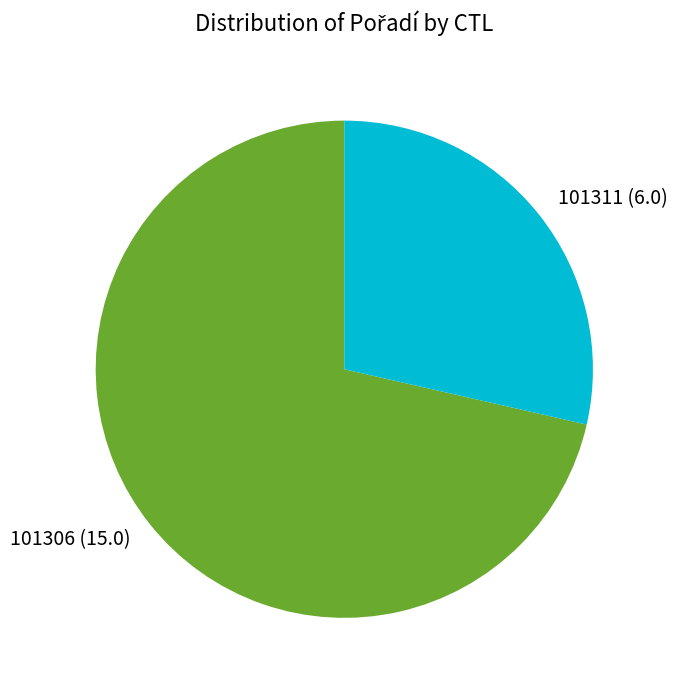

Rank the categories by value from highest to lowest.

101306, 101311